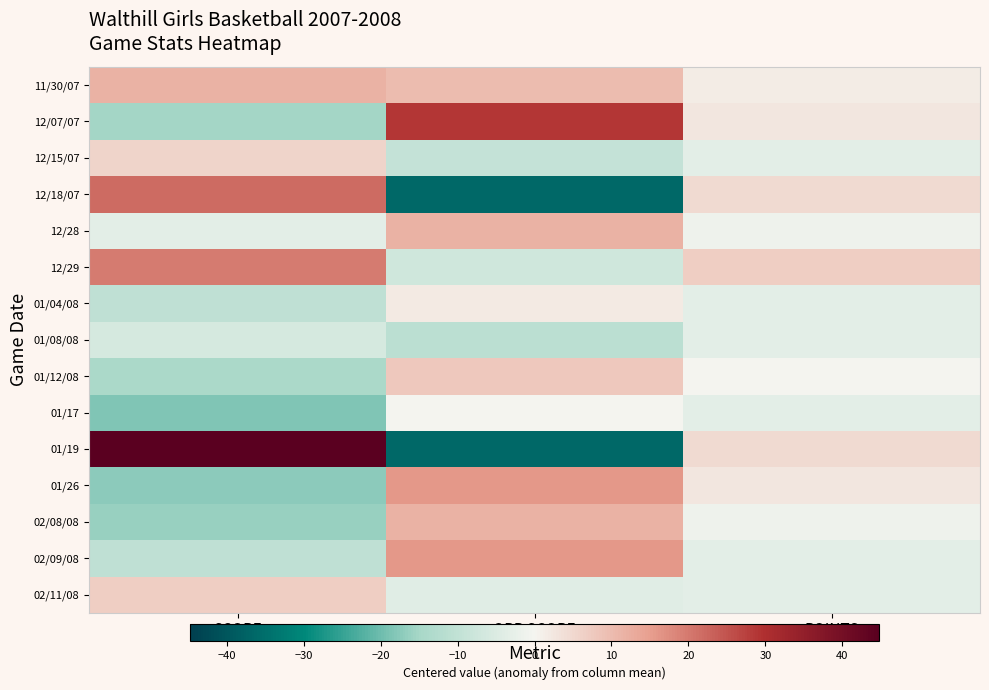

Rank the series at POINTS from highest to lowest value.

12/29, 12/18/07, 01/19, 12/07/07, 01/26, 11/30/07, 01/12/08, 12/28, 02/08/08, 12/15/07, 01/04/08, 01/08/08, 01/17, 02/09/08, 02/11/08